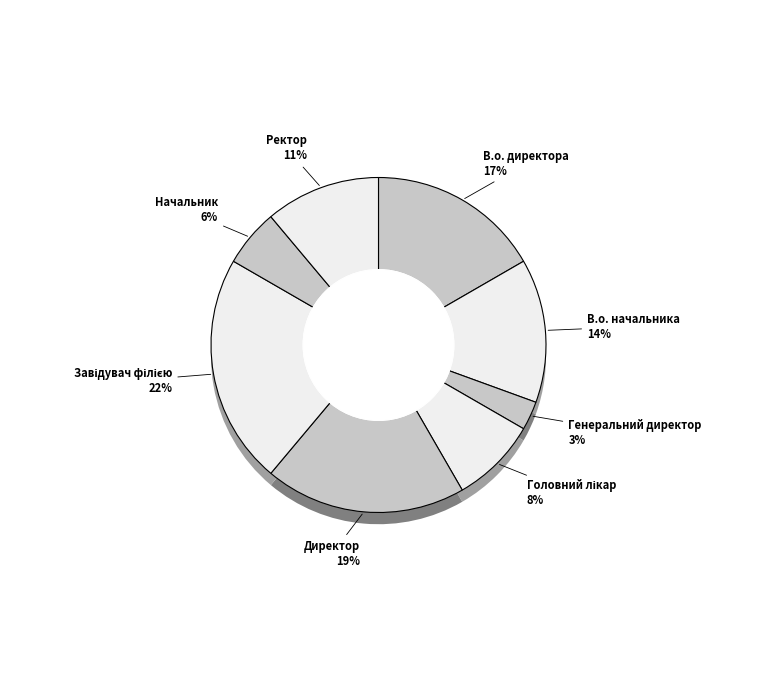

The Генеральний директор slice represents 3% of the pie. True or false?

True